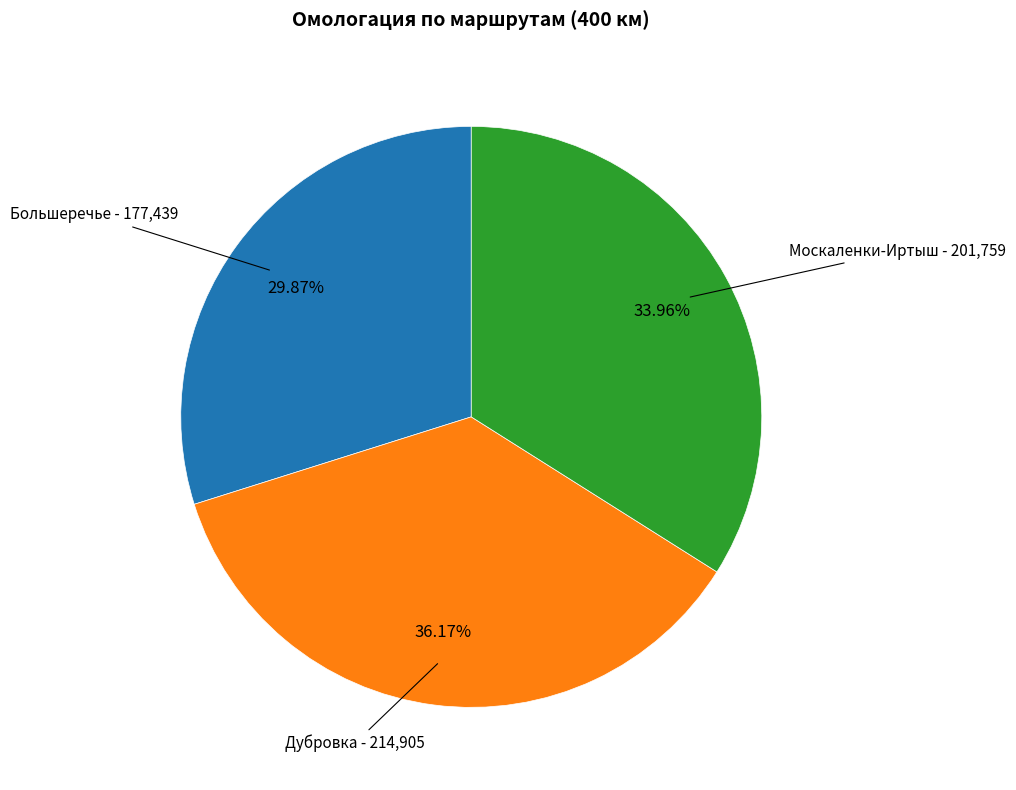

Is there any slice that represents more than half of the pie?

No